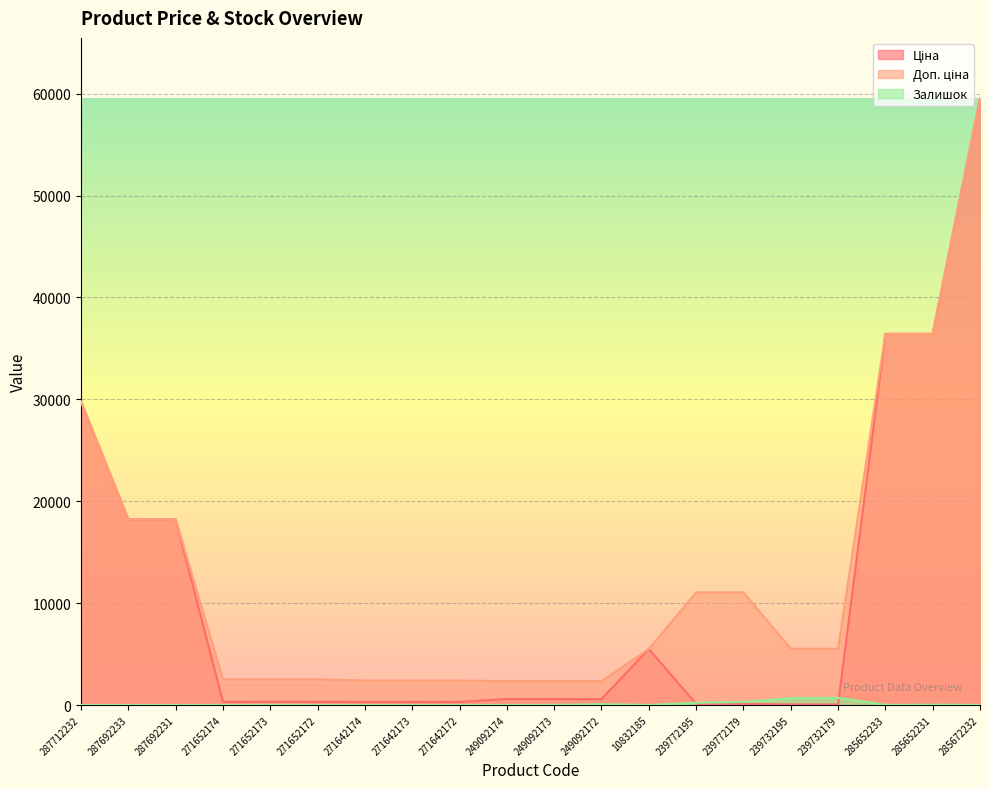

Which has a higher value, 249092174 or 271642172?

249092174